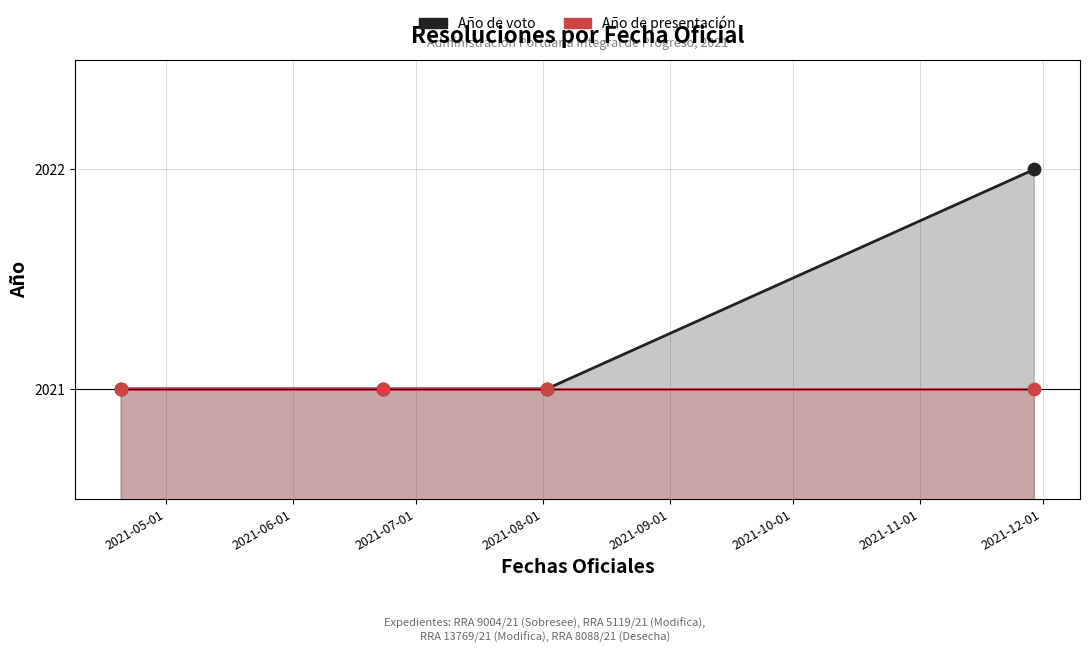

At how many categories does at least one series exceed 2021?

1